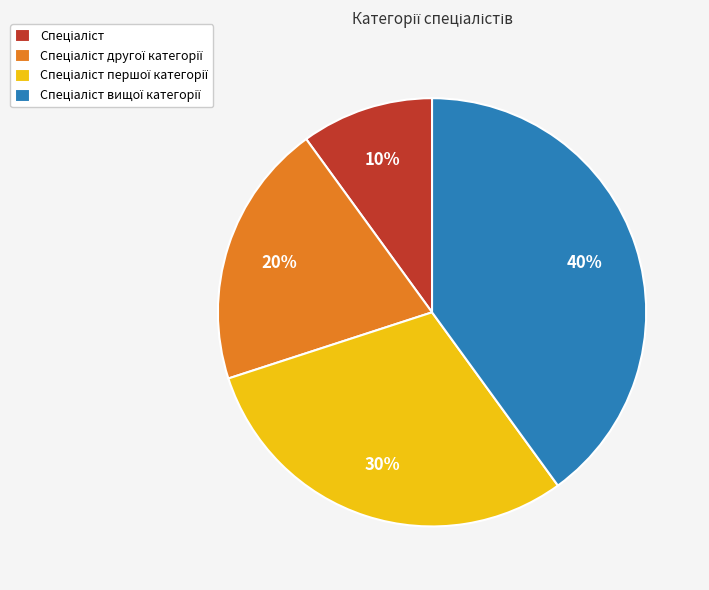

Is there a majority slice in this chart?

No